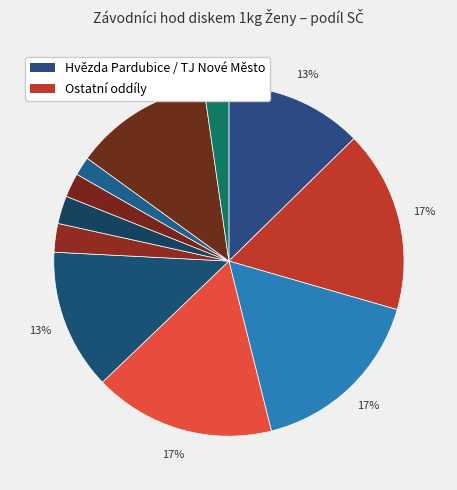

How many segments does this pie chart have?

11